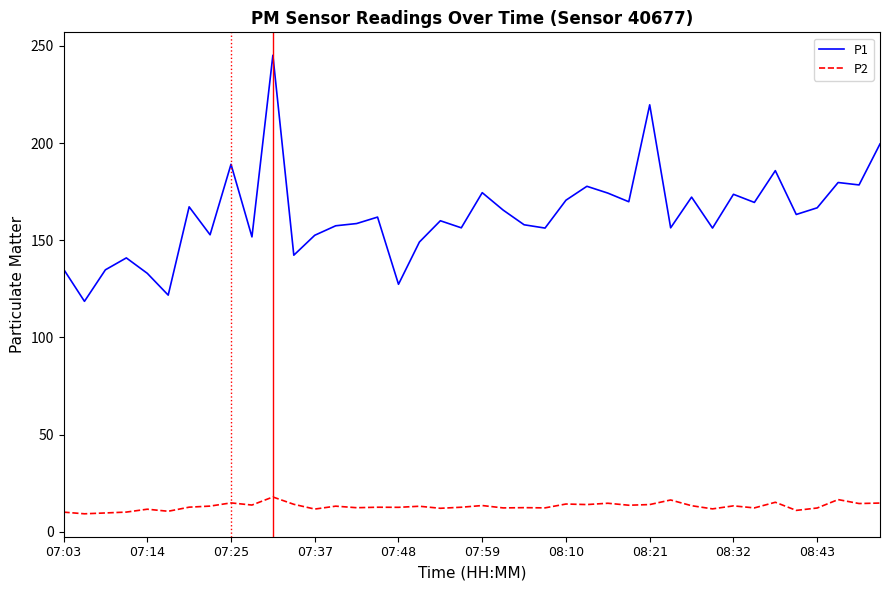

What is the minimum value for P1?

118.6